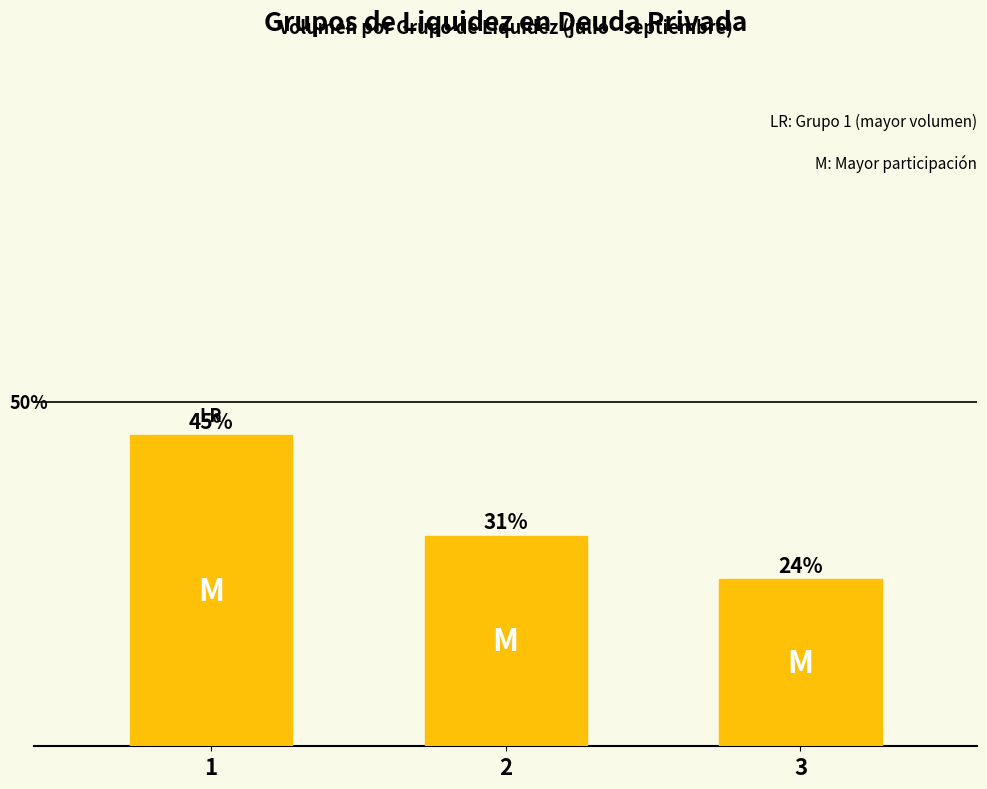

Reading left to right, what are all the values shown in this chart?

45.2	30.6	24.2